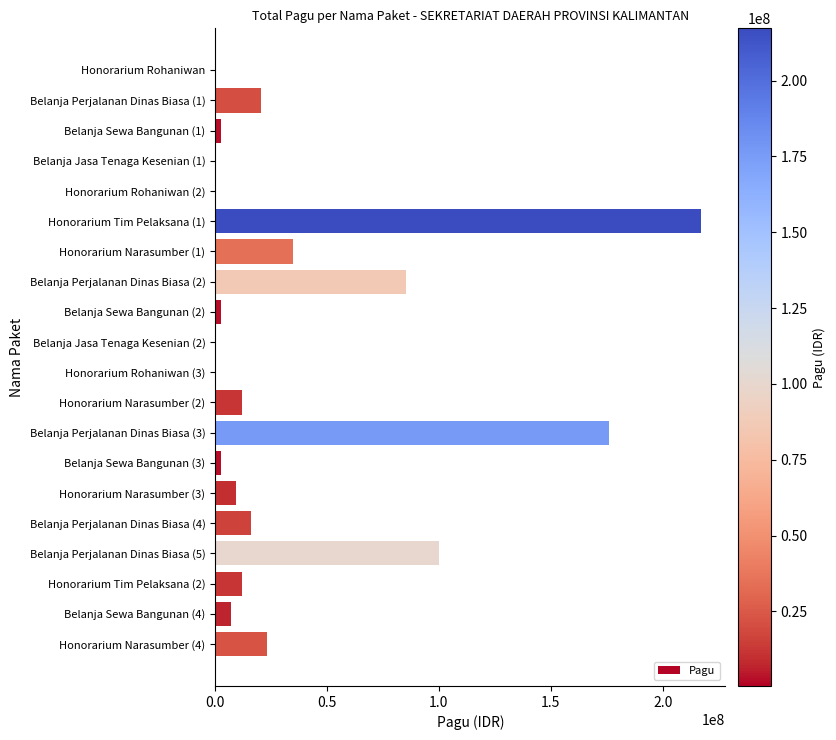

Which has a higher value, Belanja Perjalanan Dinas Biasa (1) or Belanja Sewa Bangunan (4)?

Belanja Perjalanan Dinas Biasa (1)